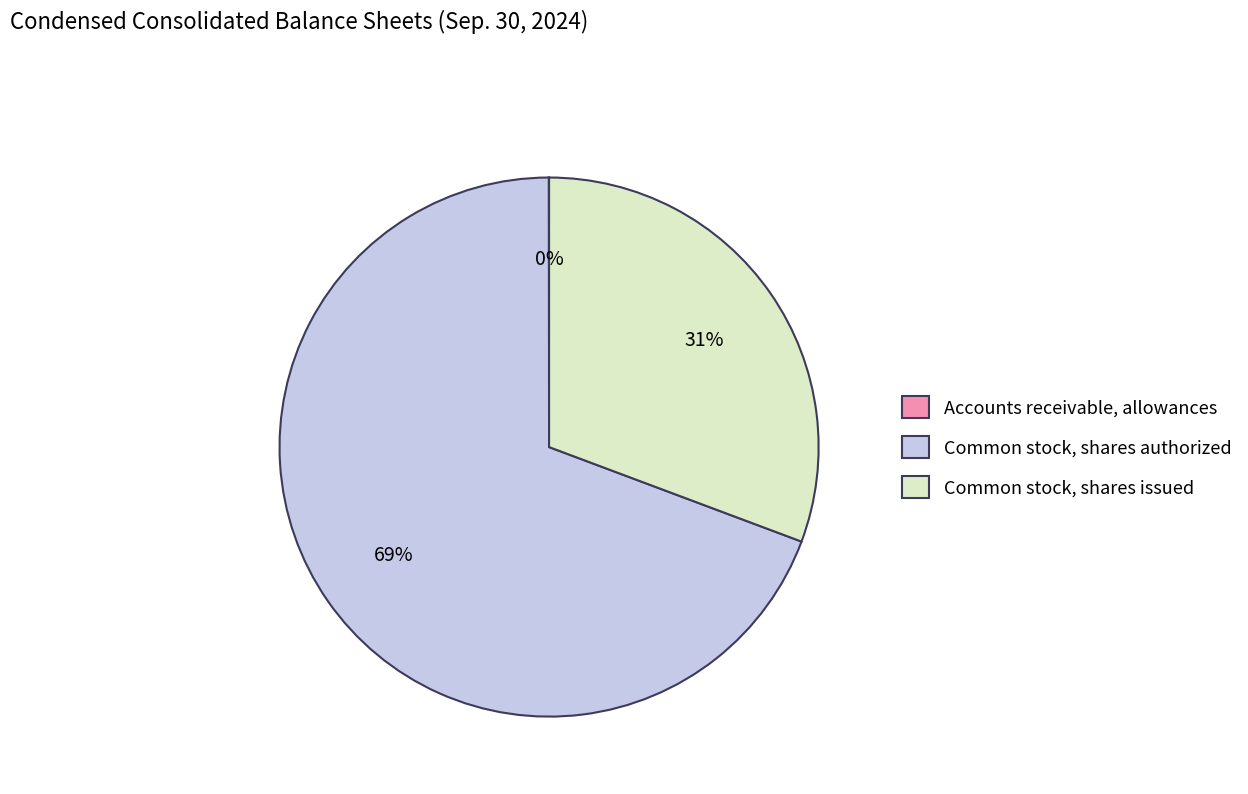

Does Common stock, shares authorized represent more than half of the total?

Yes